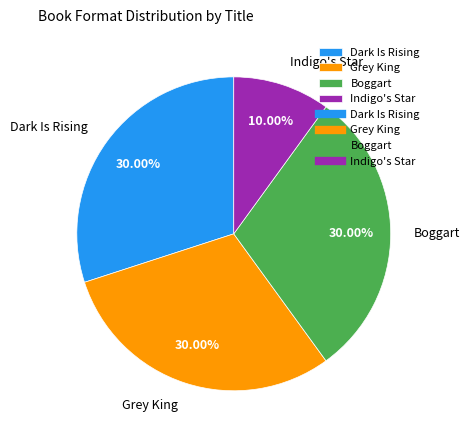

To the nearest percent, what percentage of the pie is Boggart?

30%